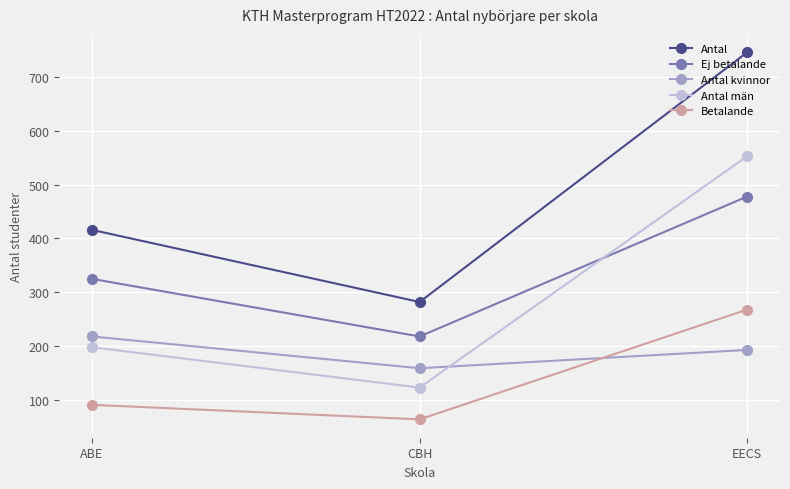

Is it true that Antal kvinnor equals 313 at EECS?

False